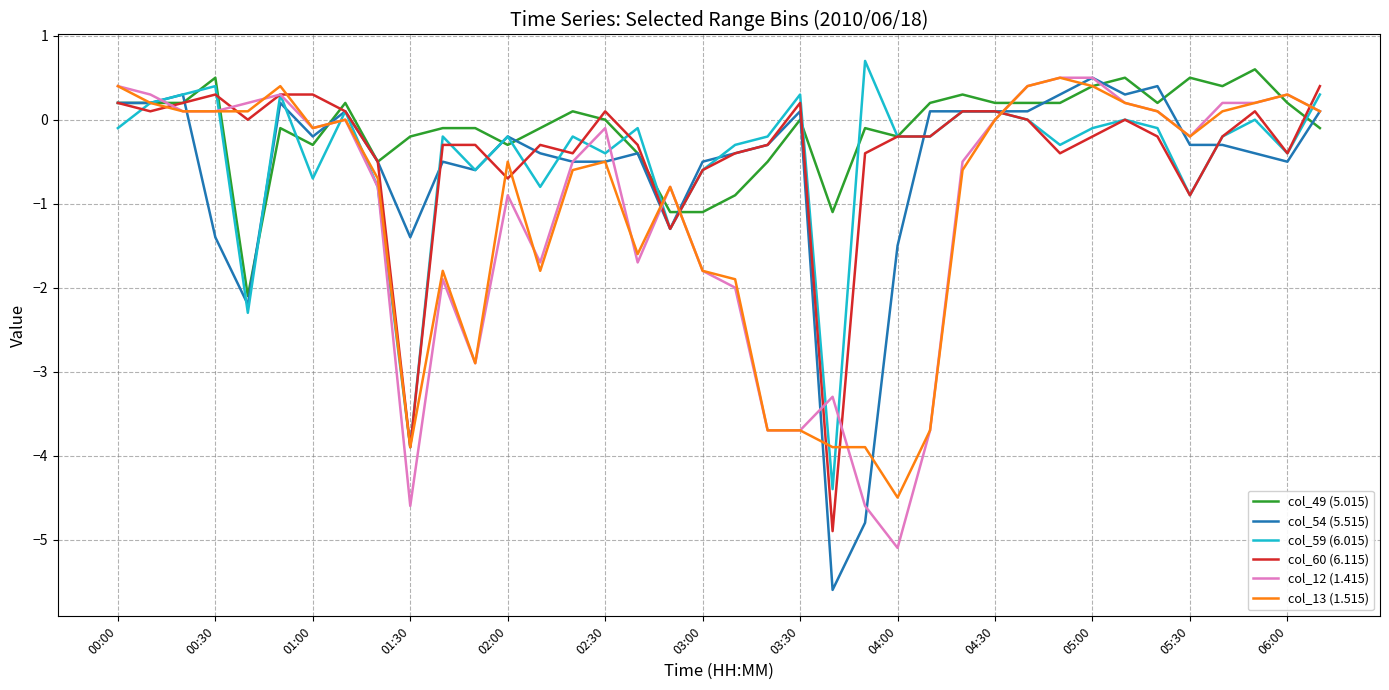

What is the average value of the col_12 (1.415) series?

-1.1